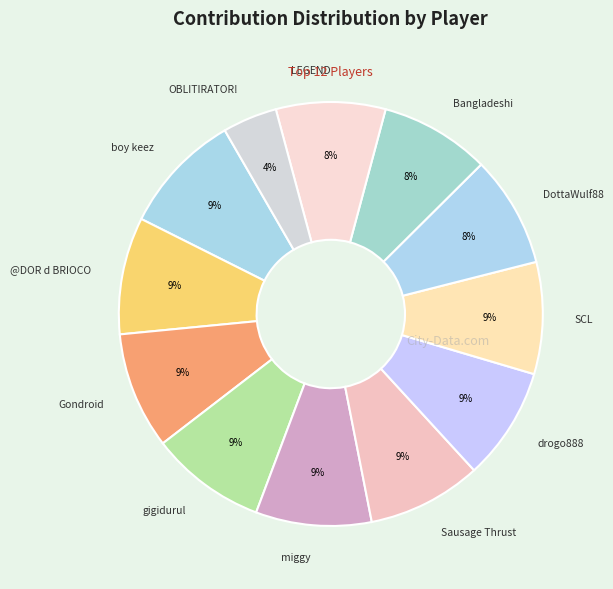

How many segments does this pie chart have?

12